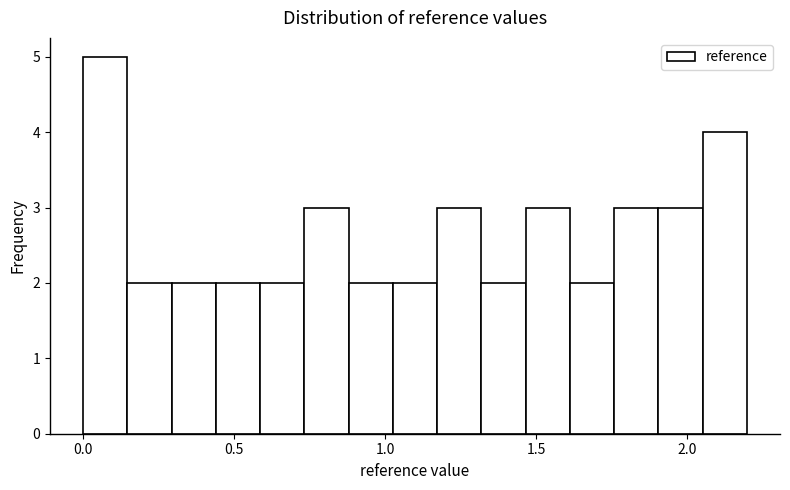

Read against the x-axis, roughly where is the centre of the tallest bar?

0.05